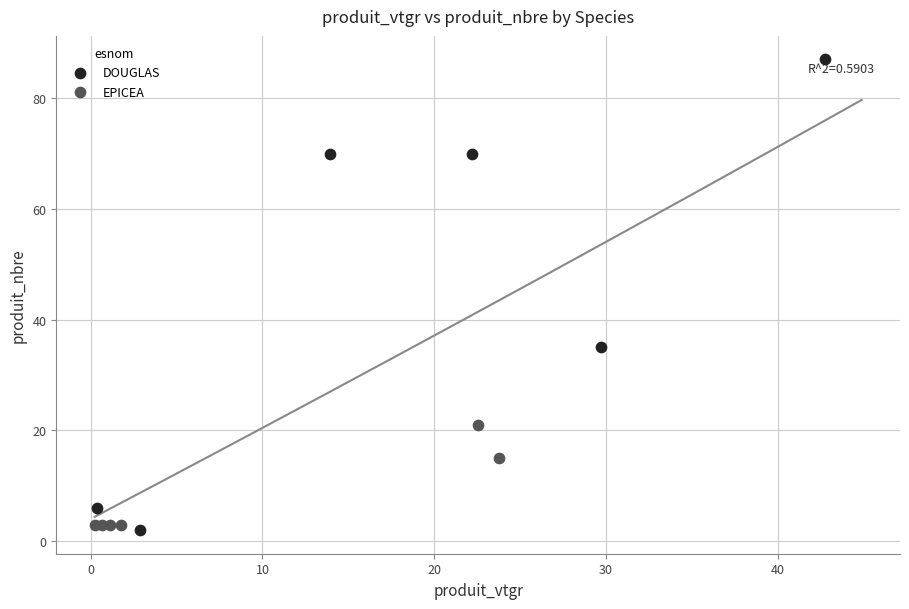

Which series has the largest Y range (max minus min)?

DOUGLAS